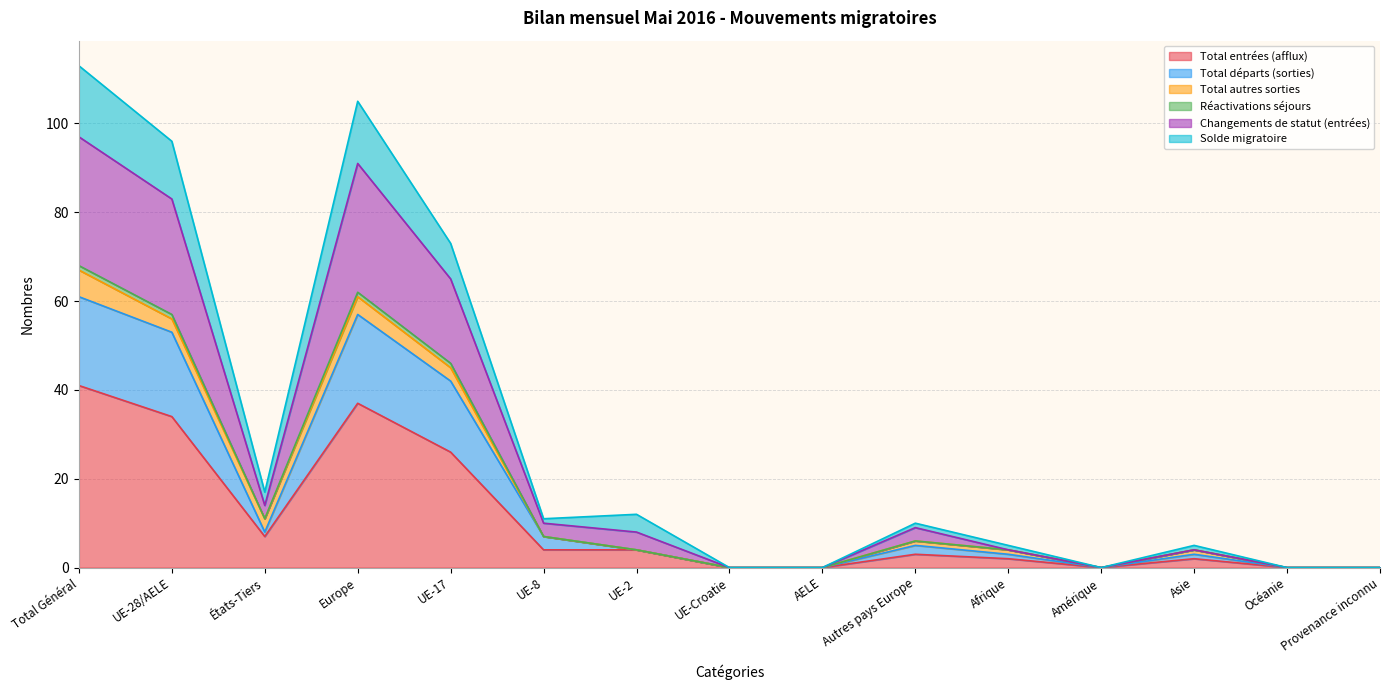

What is the highest value of the Total entrées (afflux) series?

41